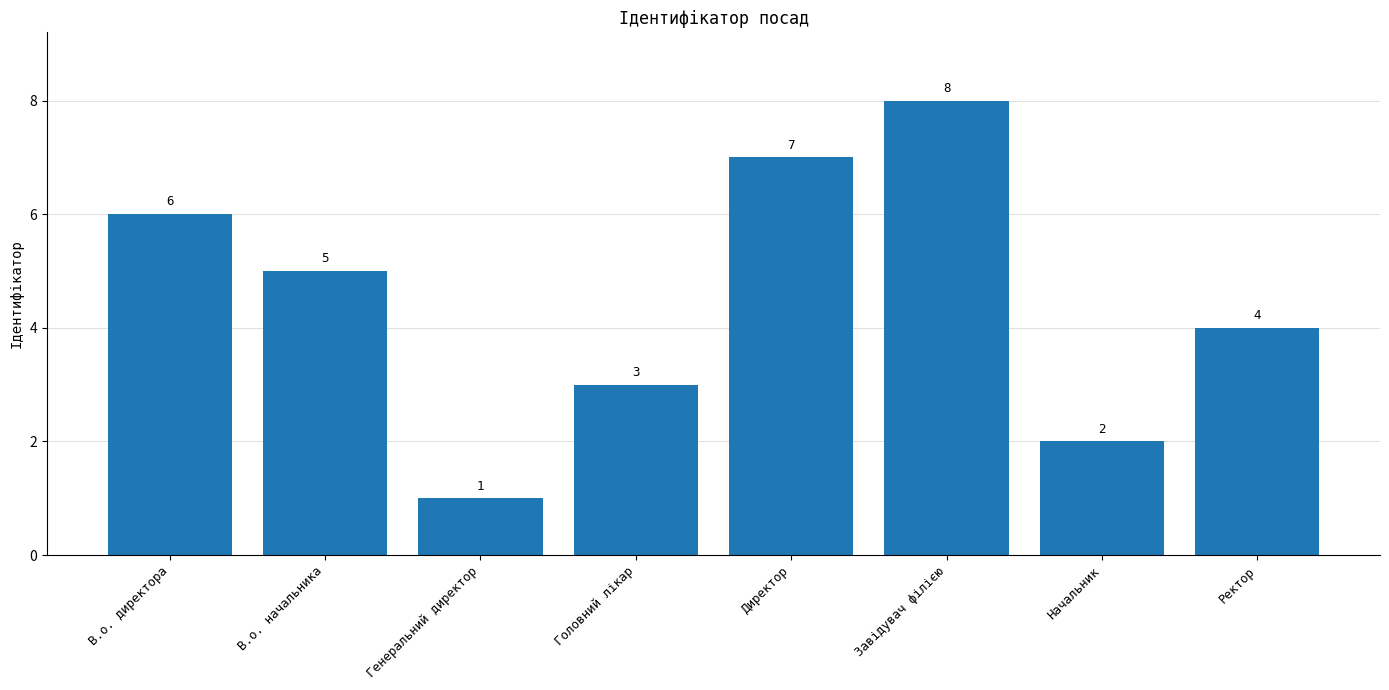

List the labels in order of value, largest first.

Завідувач філією, Директор, В.о. директора, В.о. начальника, Ректор, Головний лікар, Начальник, Генеральний директор